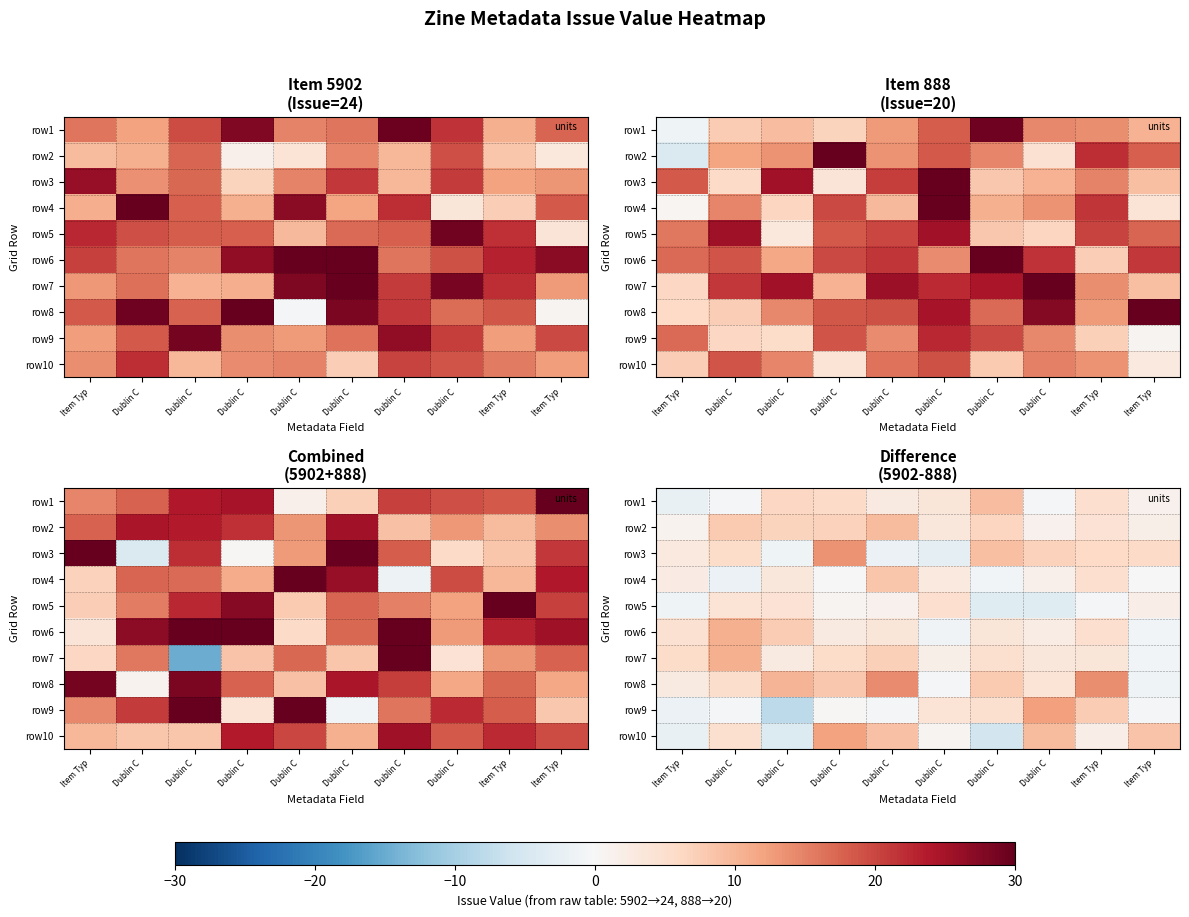

Where is row8 nearest to the value 6?

Dublin C